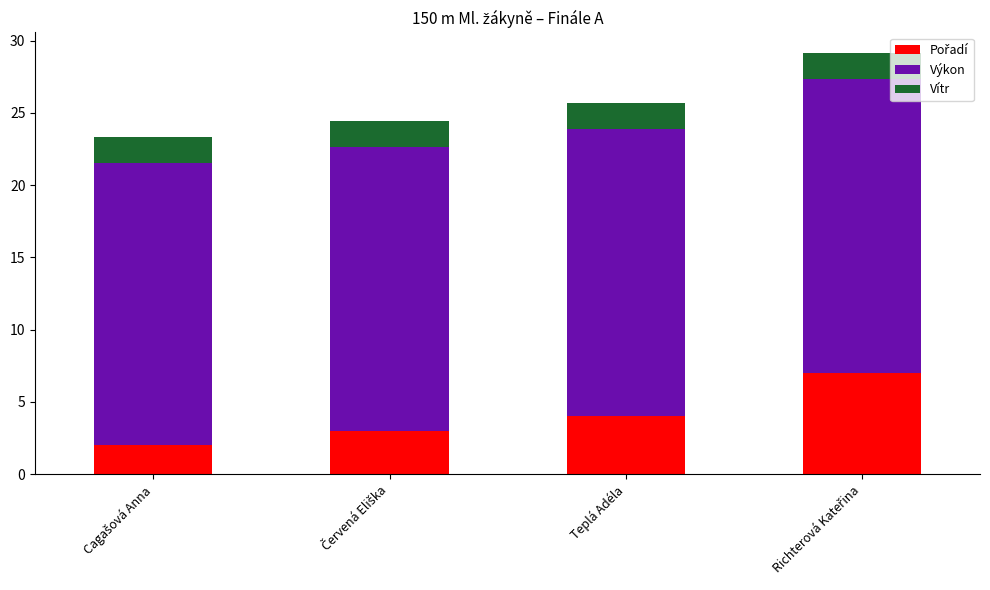

Which series has the widest spread of values?

Pořadí